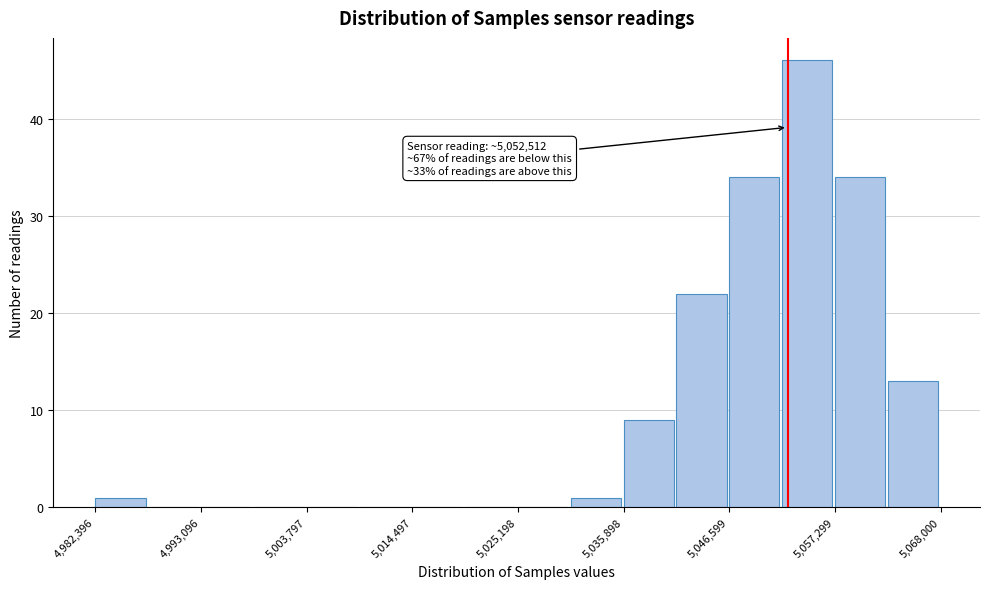

Read against the x-axis, roughly where is the centre of the tallest bar?

5054000